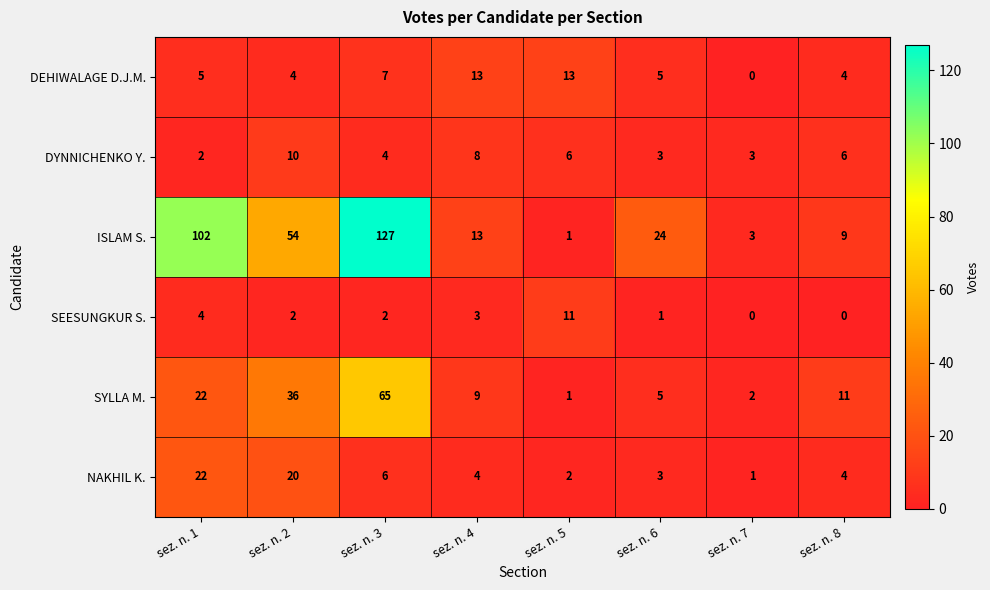

What is the difference between the SEESUNGKUR S. values at sez. n. 1 and sez. n. 7?

4